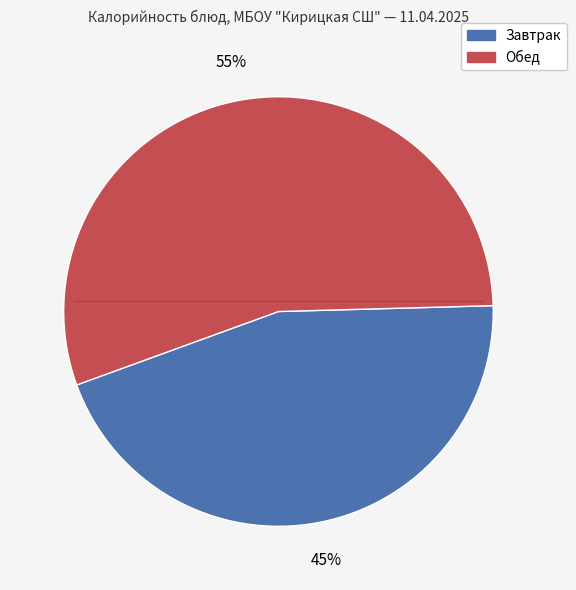

Is there any slice that represents more than half of the pie?

Yes